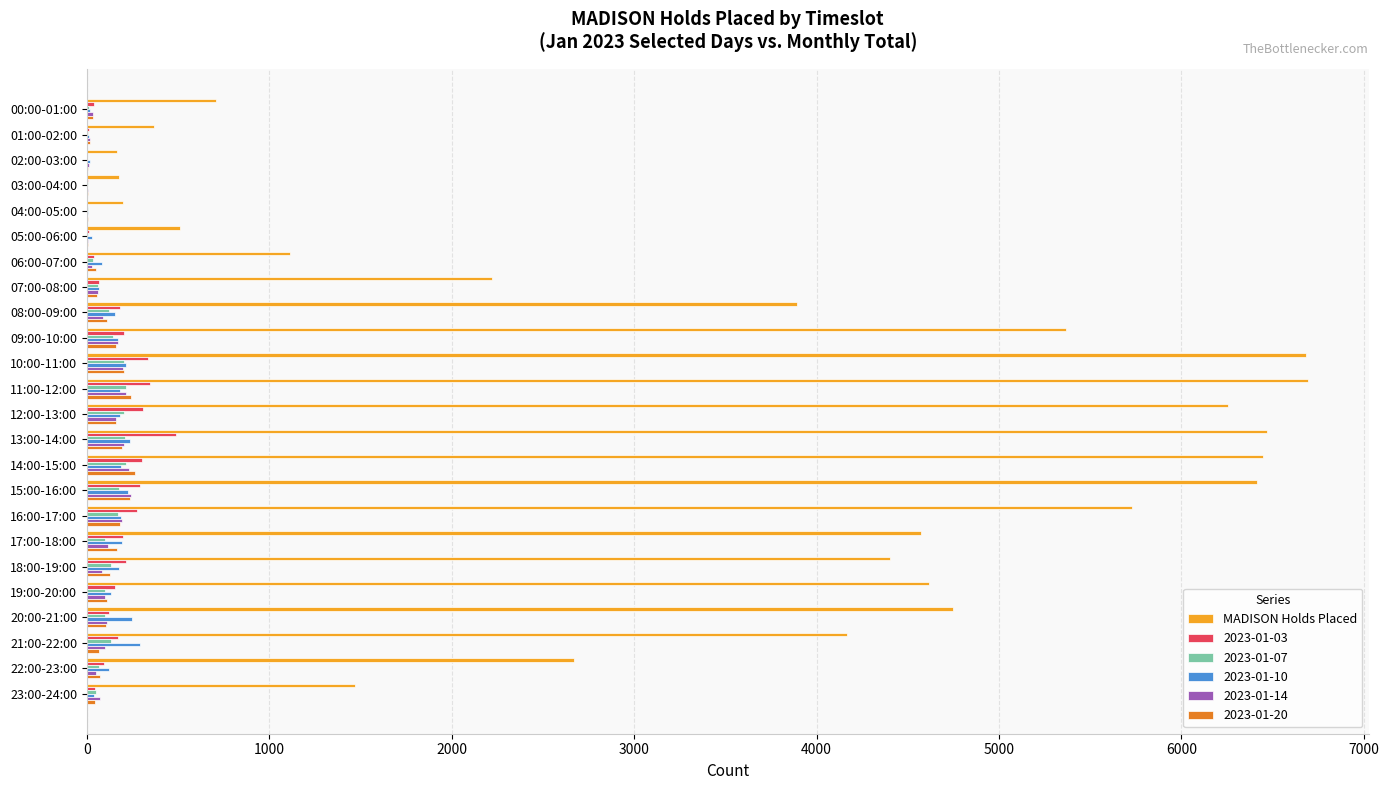

Is it true that MADISON Holds Placed equals 199 at 04:00-05:00?

True